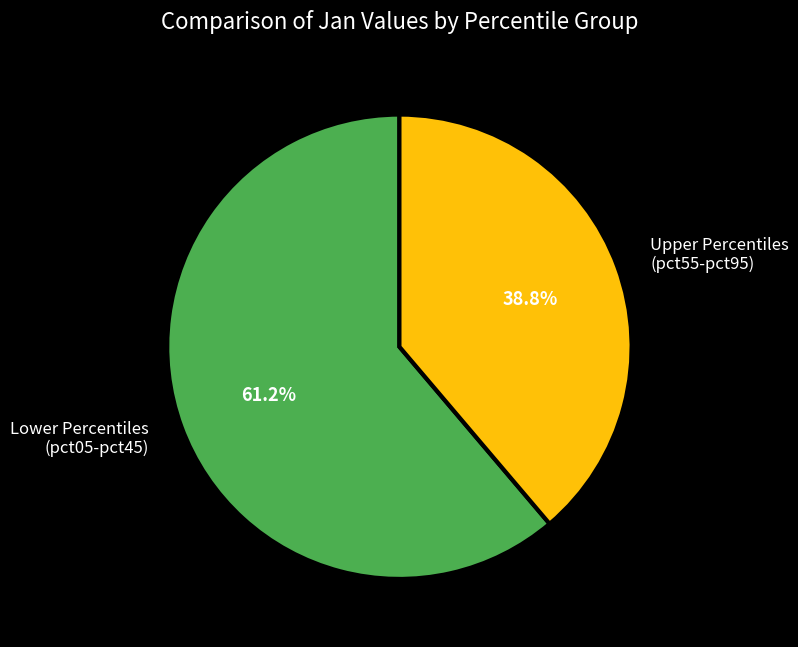

Which category has the biggest portion of the pie?

Lower Percentiles (pct05-pct45)